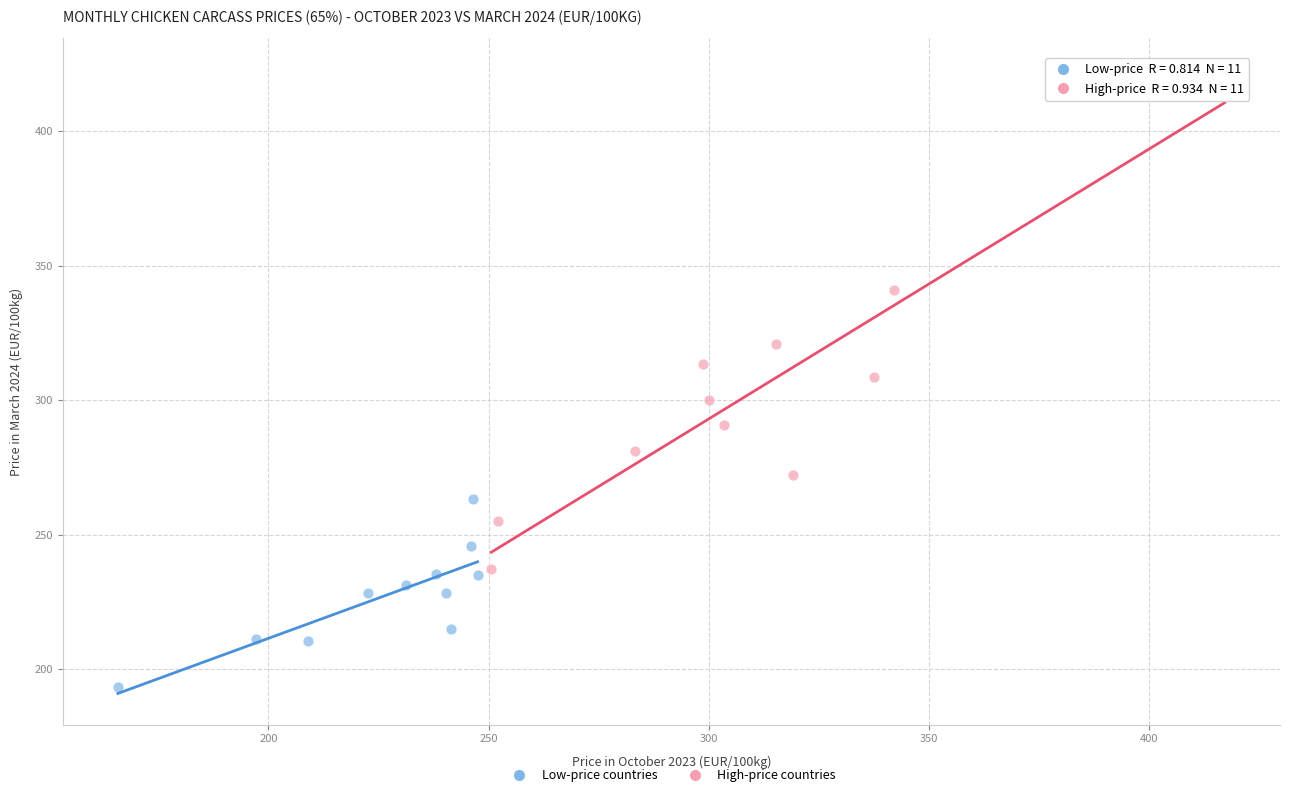

Which series reaches the maximum Y coordinate?

High-price countries